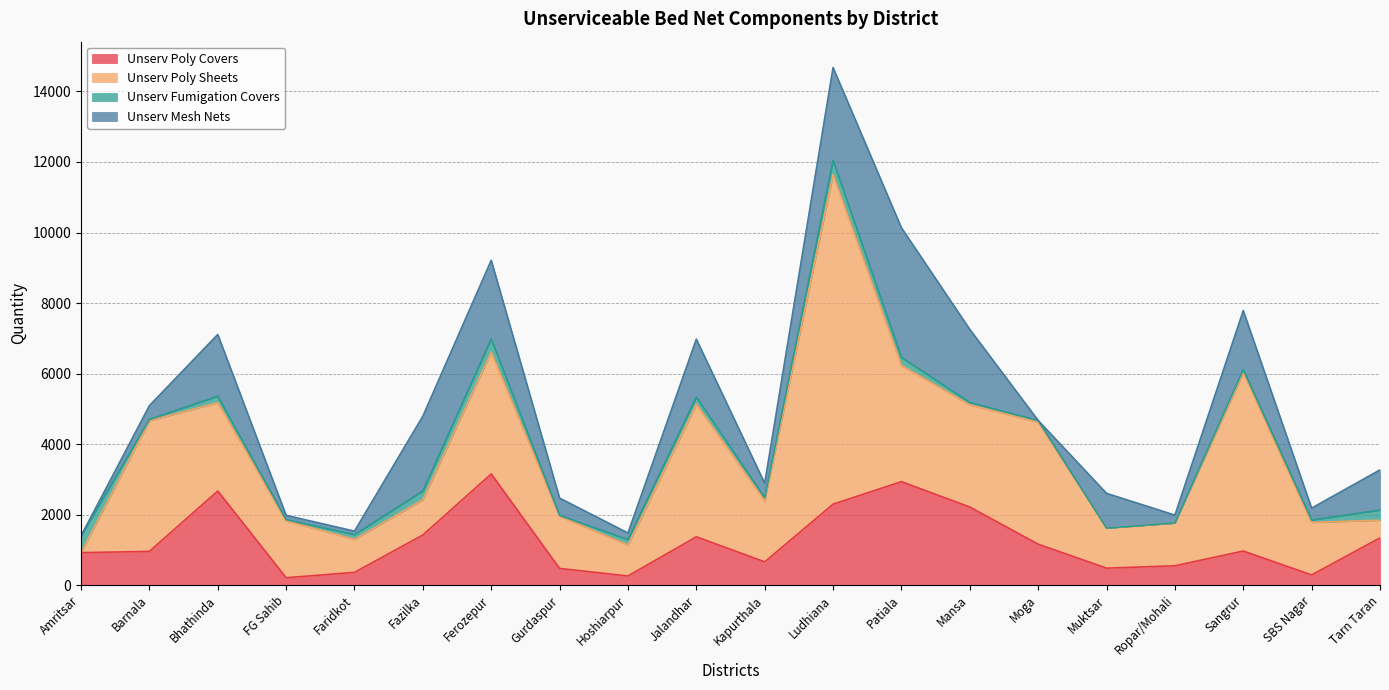

What is the label of the 14th point from the left?

Mansa